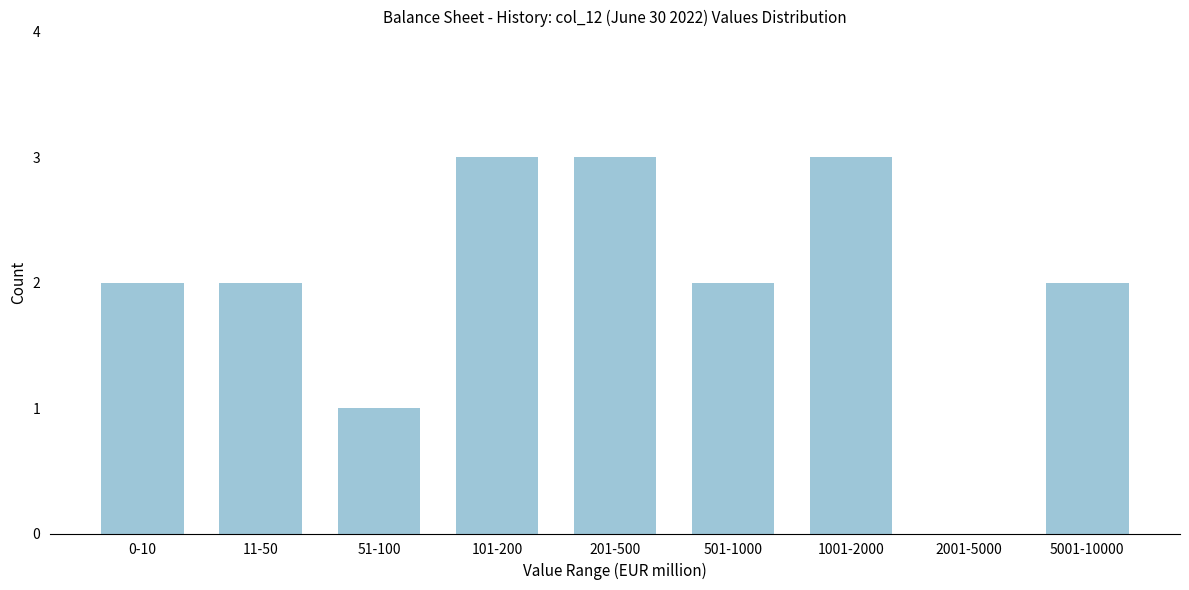

Reading left to right, list all the values displayed in this chart.

0-10=2	11-50=2	51-100=1	101-200=3	201-500=3	501-1000=2	1001-2000=3	2001-5000=0	5001-10000=2